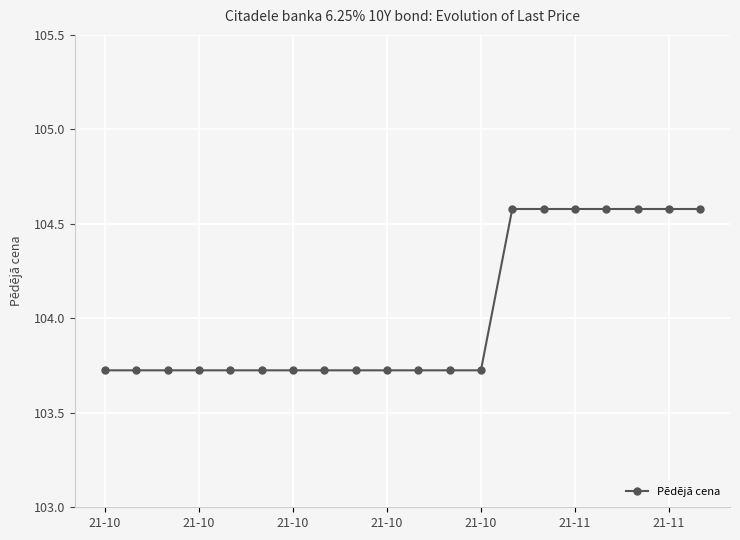

What is the value of the 12th point from the left?

103.7